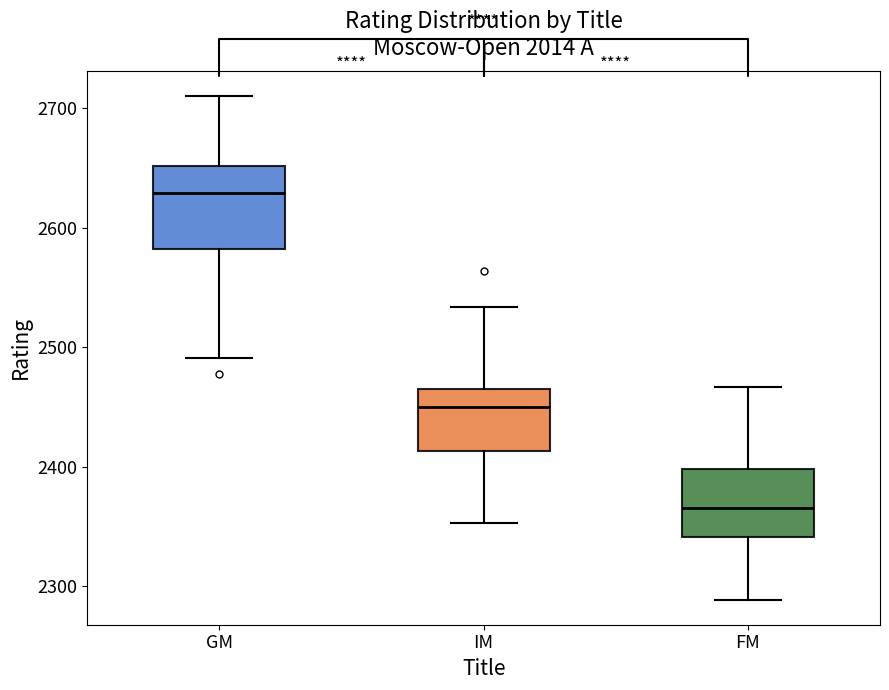

Reading left to right, transcribe this box plot: for each box, give where its median line is, the range the box spans, and where its two whiskers end, as read against the y-axis. The values are not printed on the chart, so give them approximately, as read against the axis.

GM: median 2630, box 2580 to 2650, whiskers 2490 to 2710
IM: median 2450, box 2410 to 2470, whiskers 2350 to 2530
FM: median 2370, box 2340 to 2400, whiskers 2290 to 2470